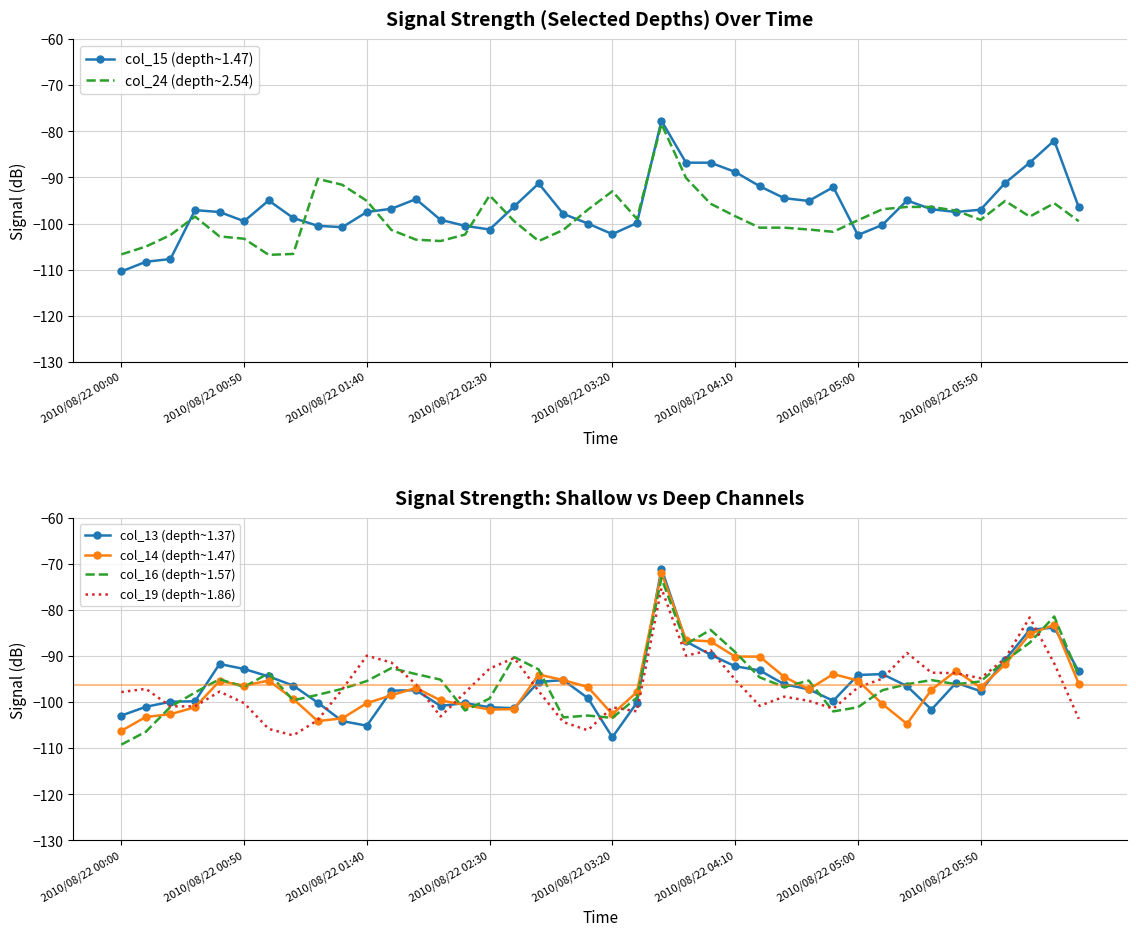

List the series in order of their peak value, highest first.

col_13 (depth~1.37), col_14 (depth~1.47), col_16 (depth~1.57), col_19 (depth~1.86), col_15 (depth~1.47), col_24 (depth~2.54)